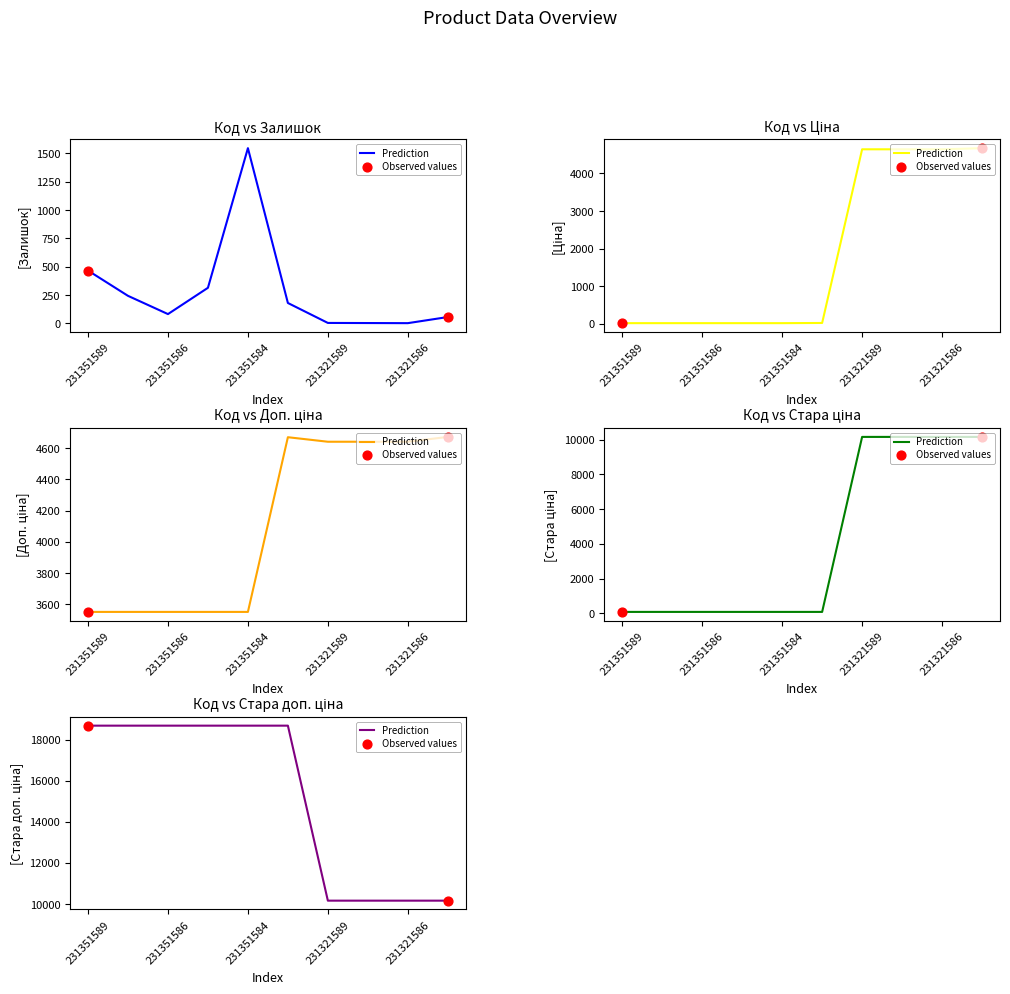

What is the total value across all series at 231351585?

22645.8